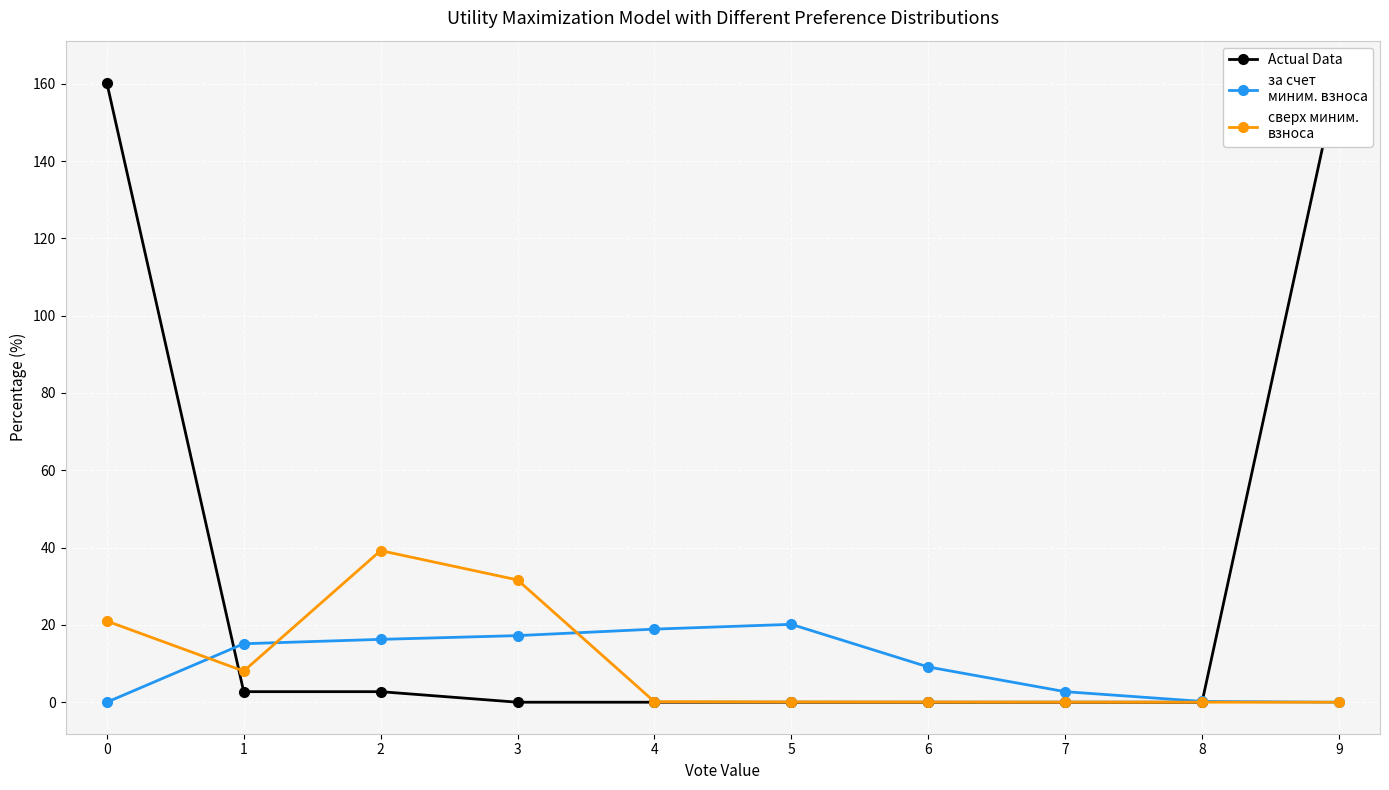

Is the value of Actual Data at 8 greater than the value of сверх минимального взноса at 0?

No